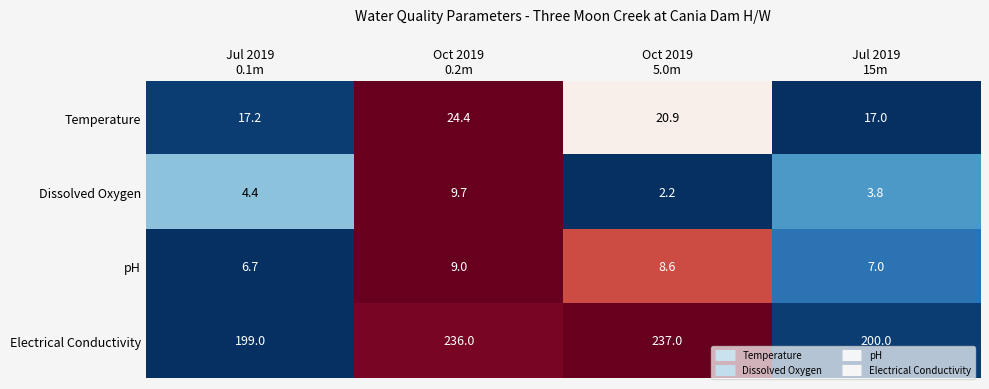

Which series has the widest spread of values?

Electrical Conductivity